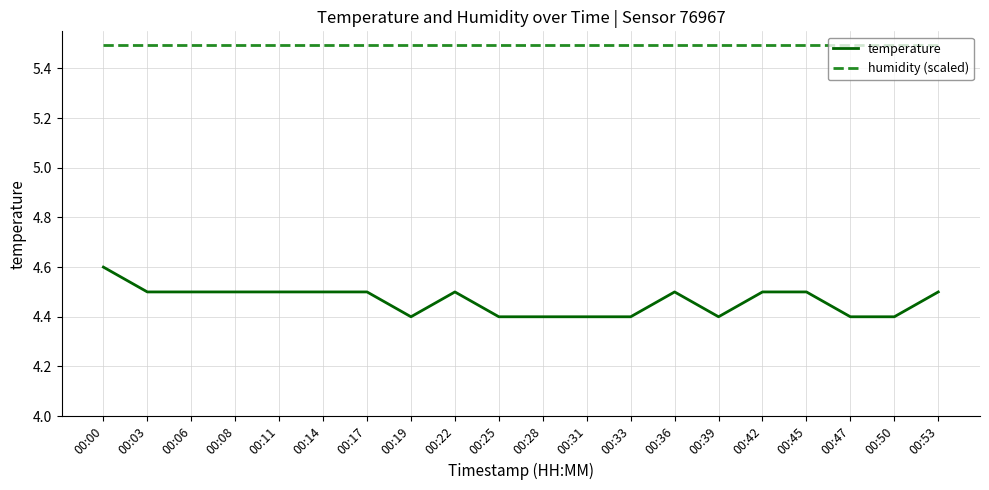

At how many categories does at least one series exceed 4?

20